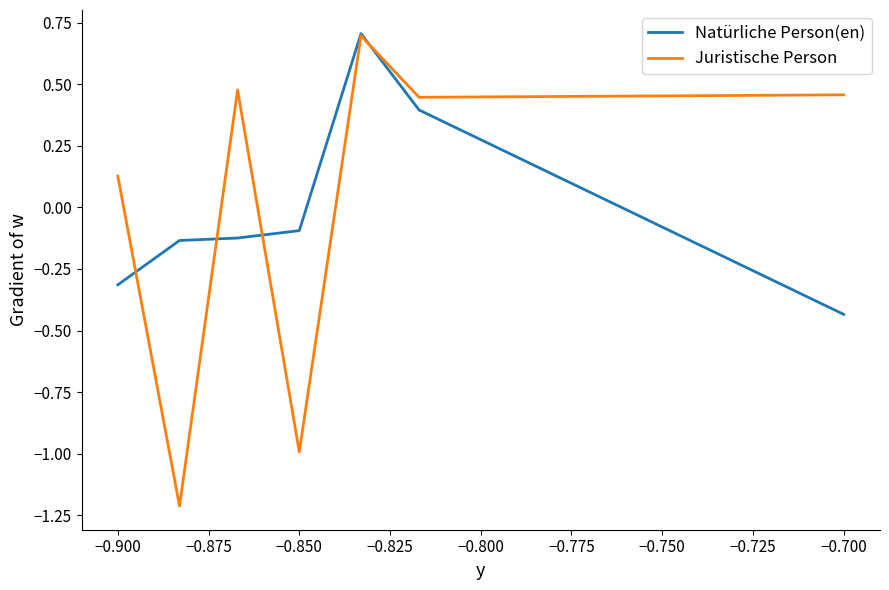

Which series has the widest spread of values?

Juristische Person